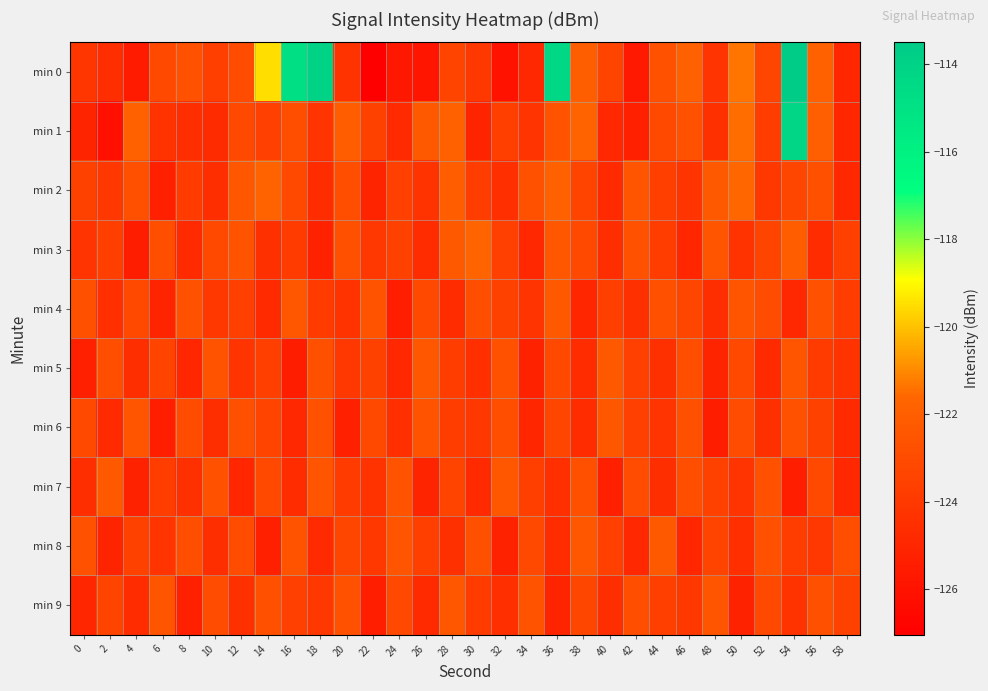

At which category does the chart reach its peak across all series?

54